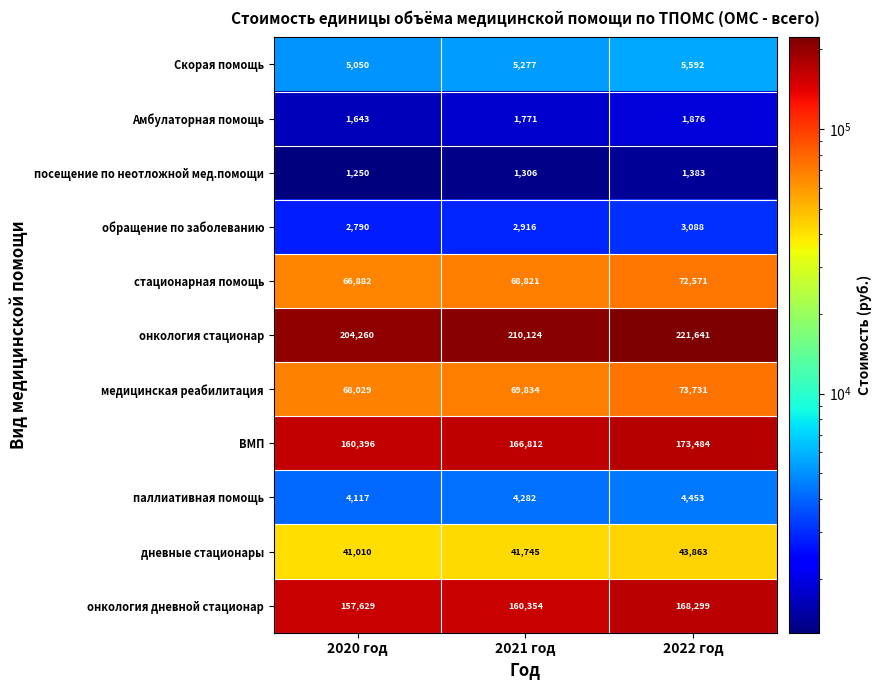

At how many categories does at least one series exceed 201618?

3